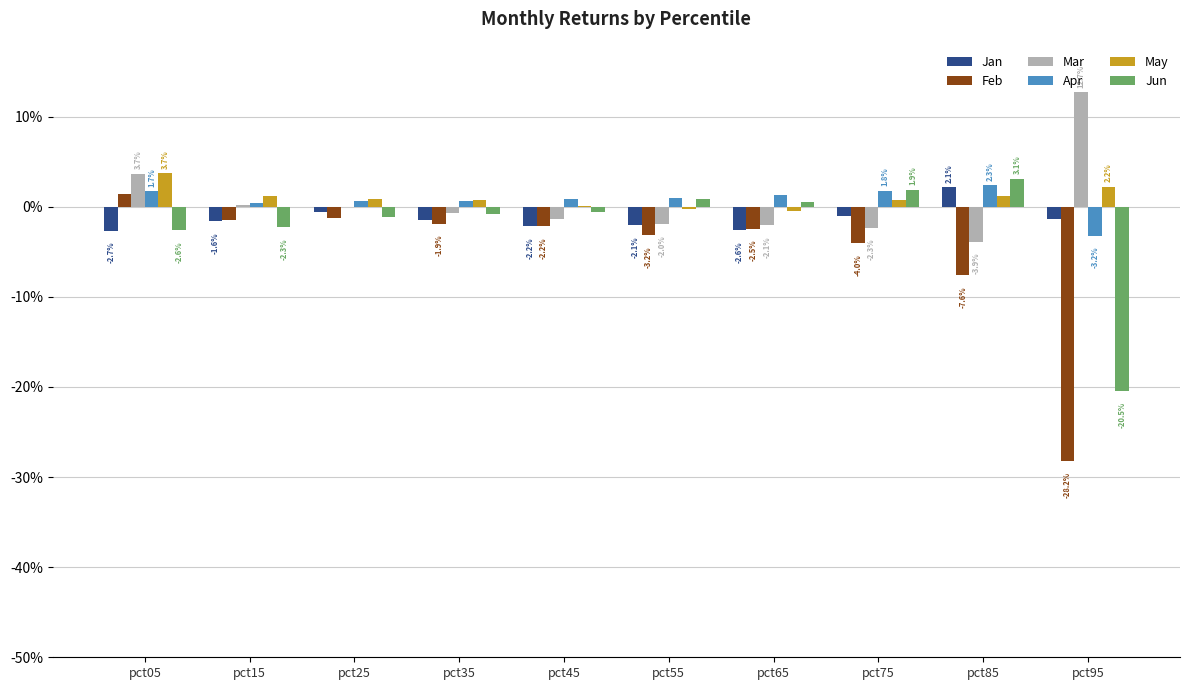

At pct65, list the series in order from smallest to largest.

Jan, Feb, Mar, May, Jun, Apr